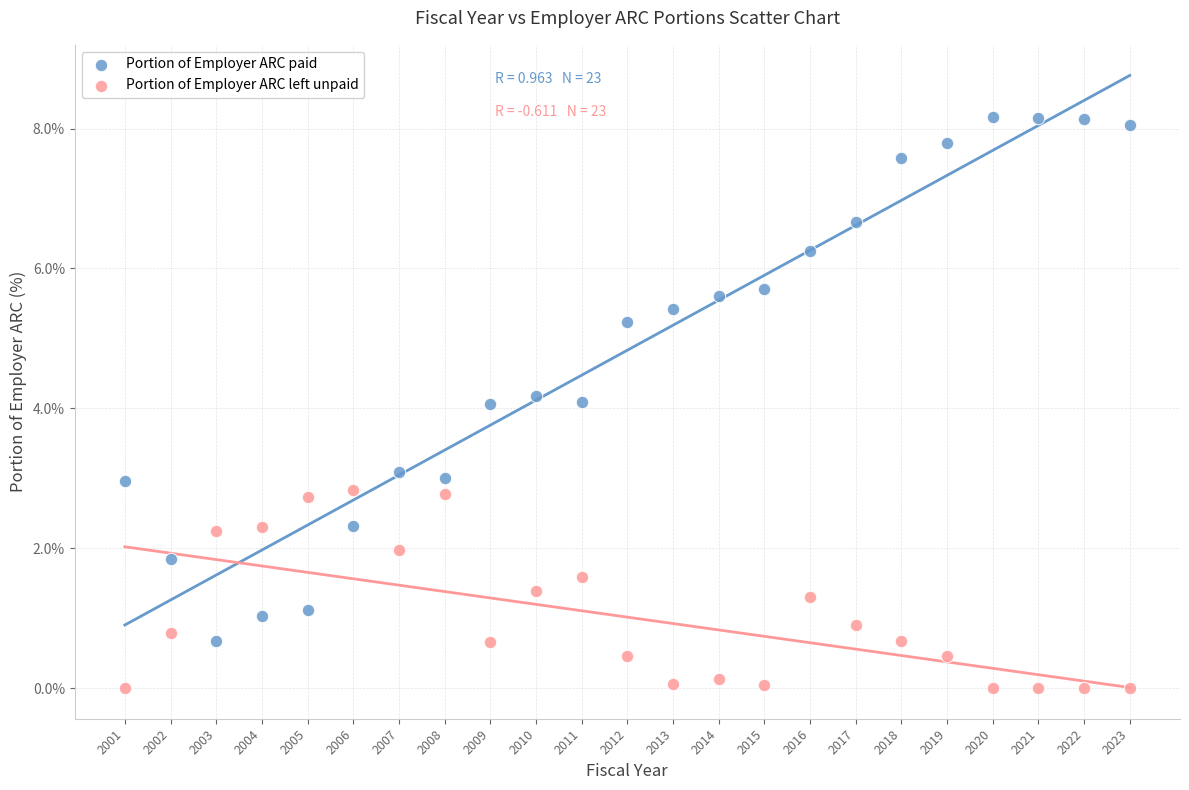

Which series has the largest Y range (max minus min)?

Portion of Employer ARC paid